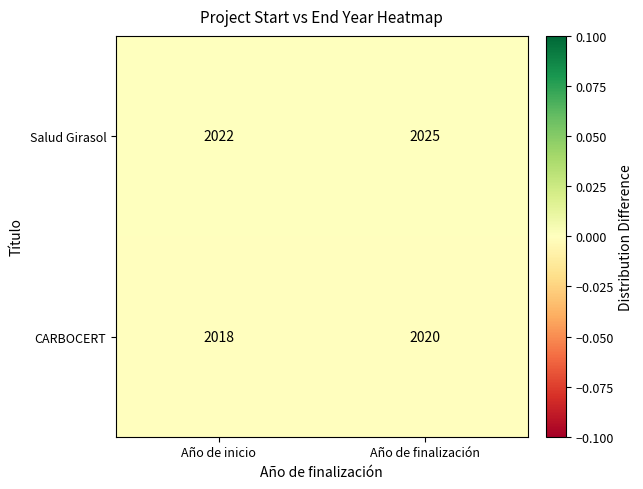

What is the maximum value for CARBOCERT?

2020